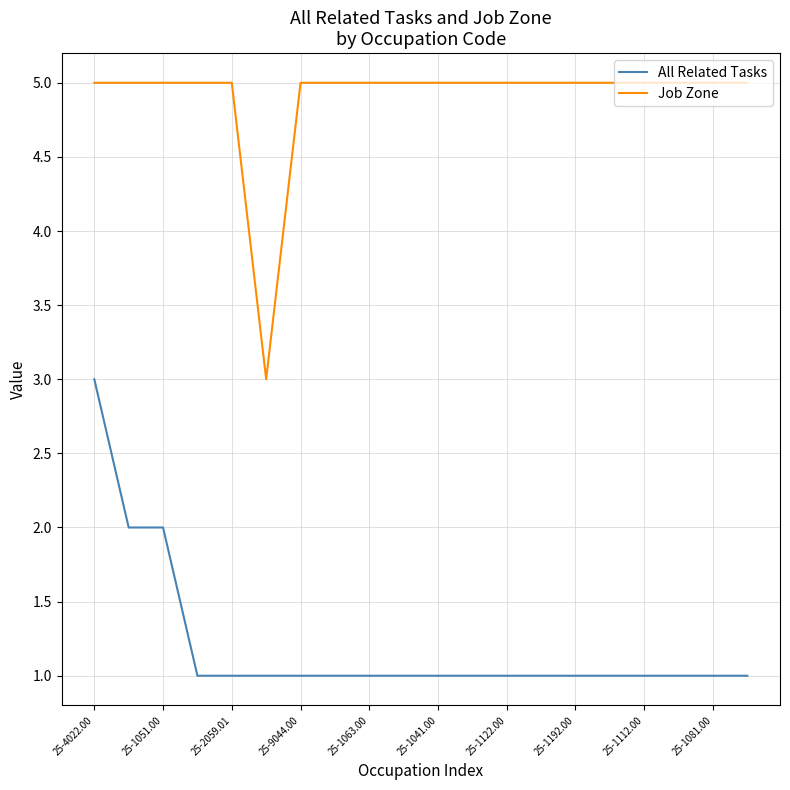

Count the All Related Tasks values in the range 1 to 2.

19